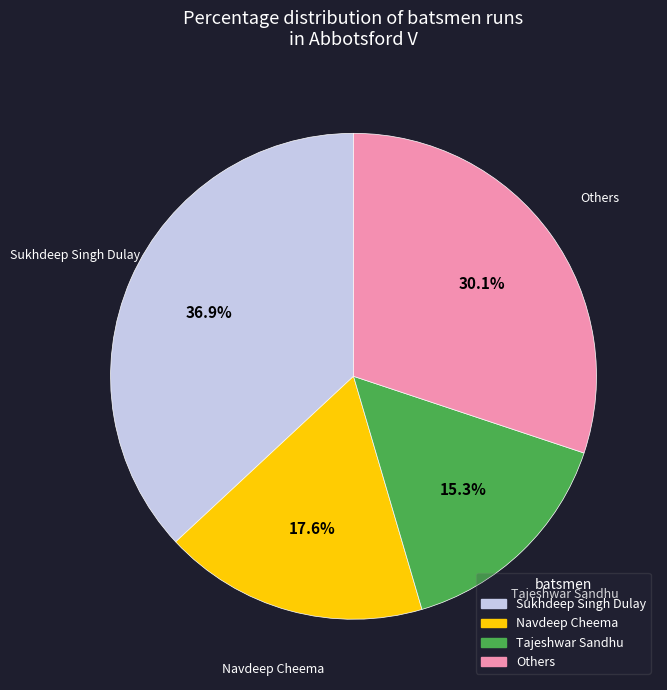

Is there any slice that represents more than half of the pie?

No